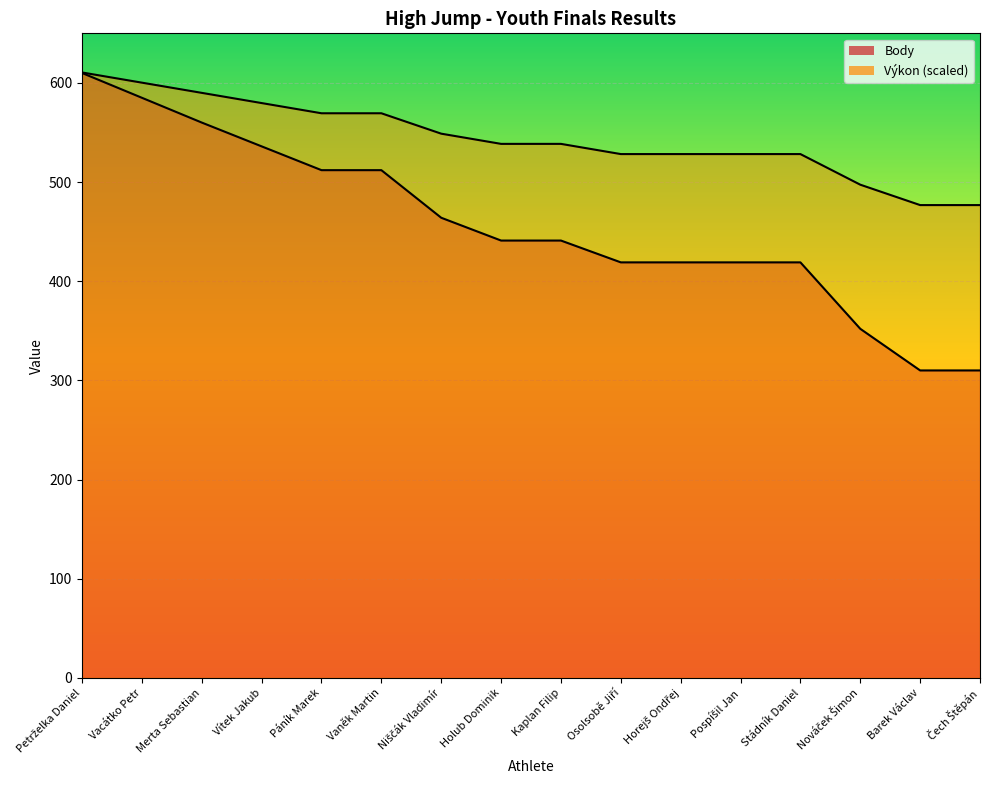

Which series changed the most between Vacátko Petr and Pospíšil Jan?

Body